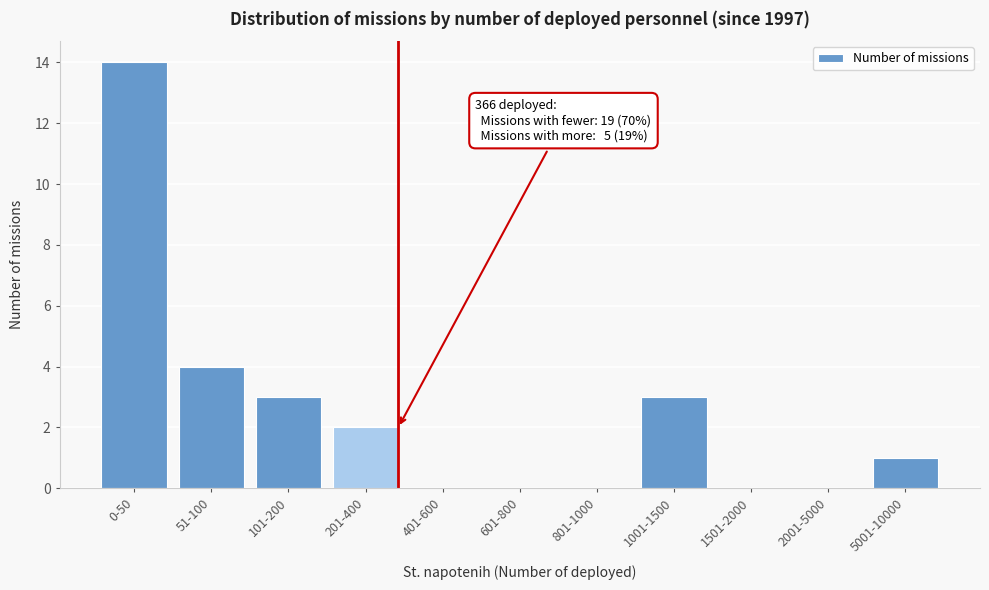

Reading left to right, what are all the values shown in this chart?

0-50=14	51-100=4	101-200=3	201-400=2	401-600=0	601-800=0	801-1000=0	1001-1500=3	1501-2000=0	2001-5000=0	5001-10000=1